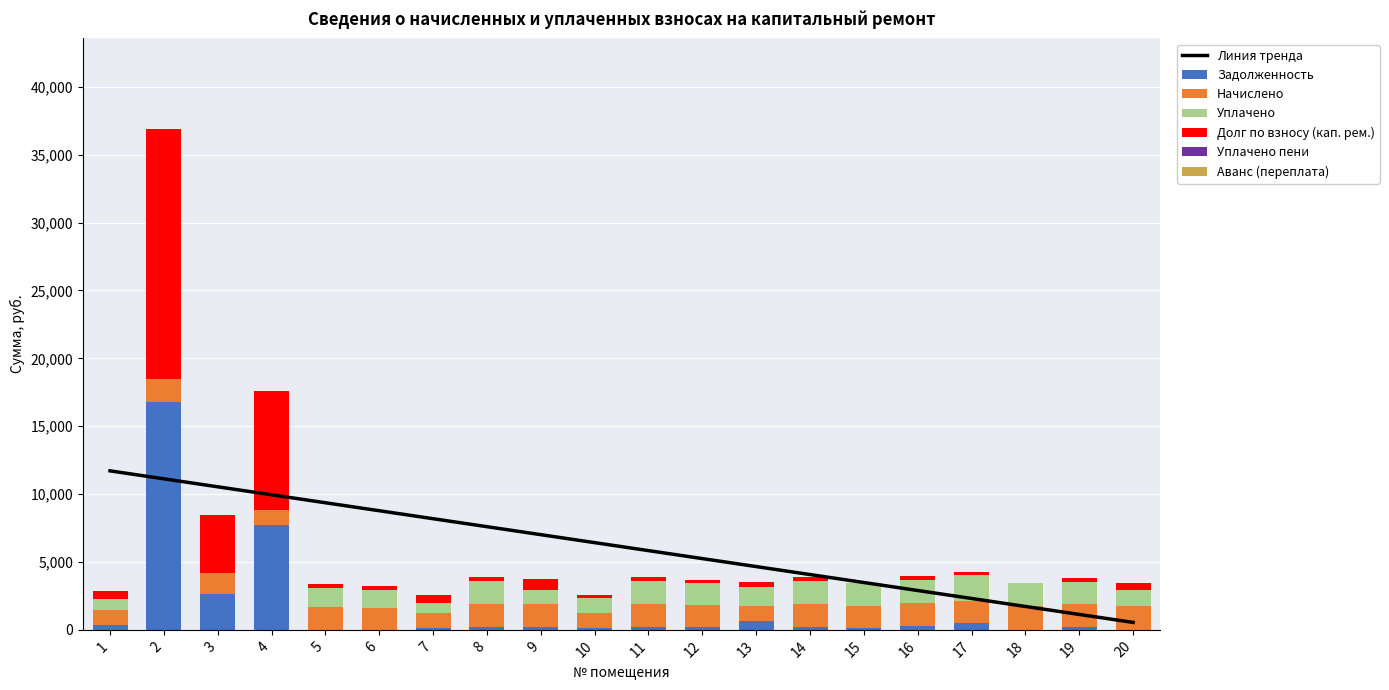

At which label does Уплачено first exceed 1404?

5